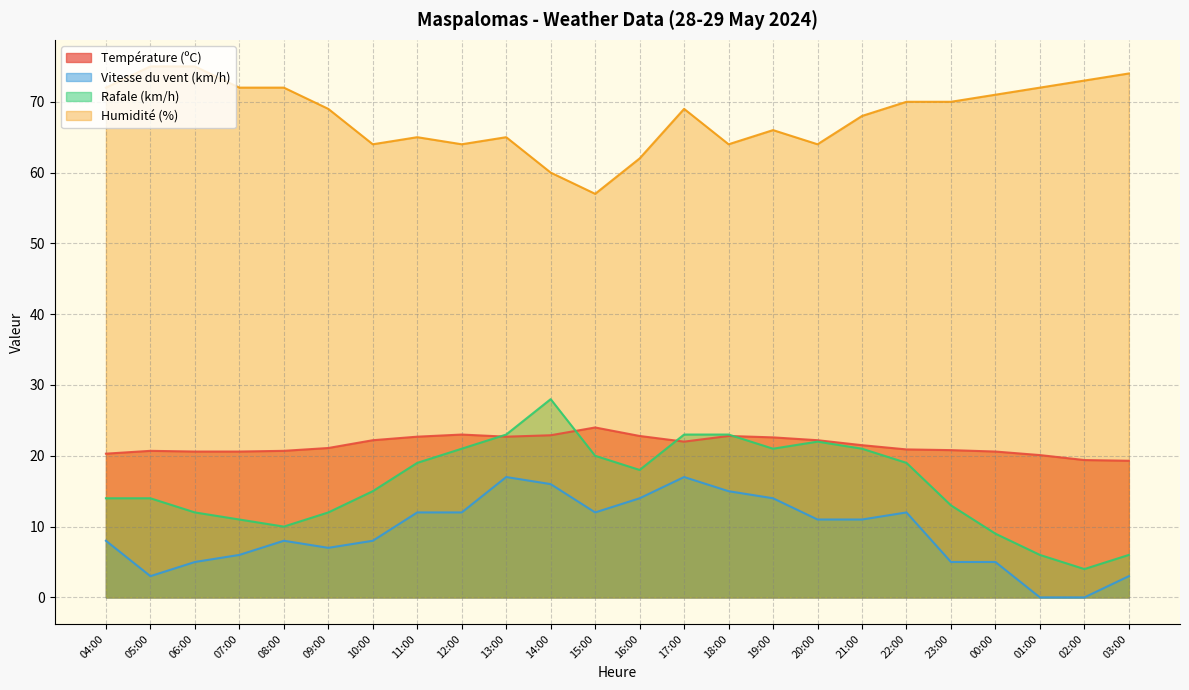

What are all the series names shown in the legend?

Température (ºC), Vitesse du vent (km/h), Rafale (km/h), Humidité (%)